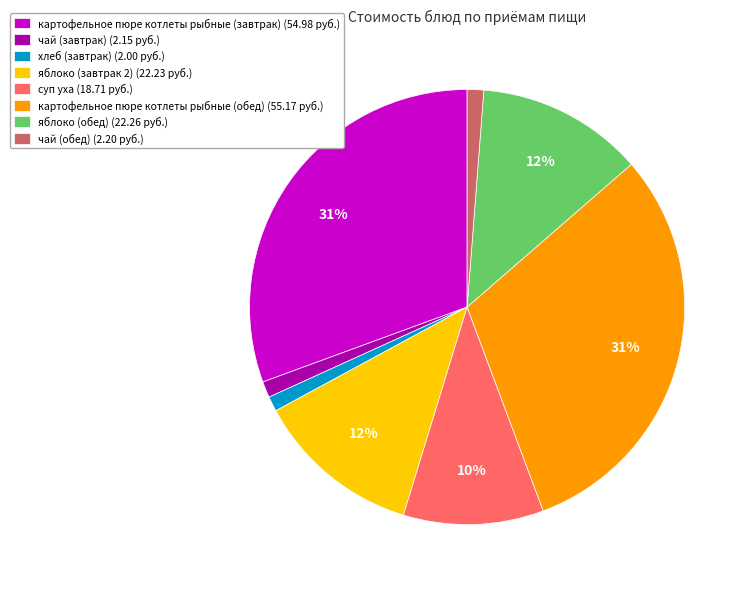

Does картофельное пюре котлеты рыбные (завтрак) account for over 50% of the chart?

No